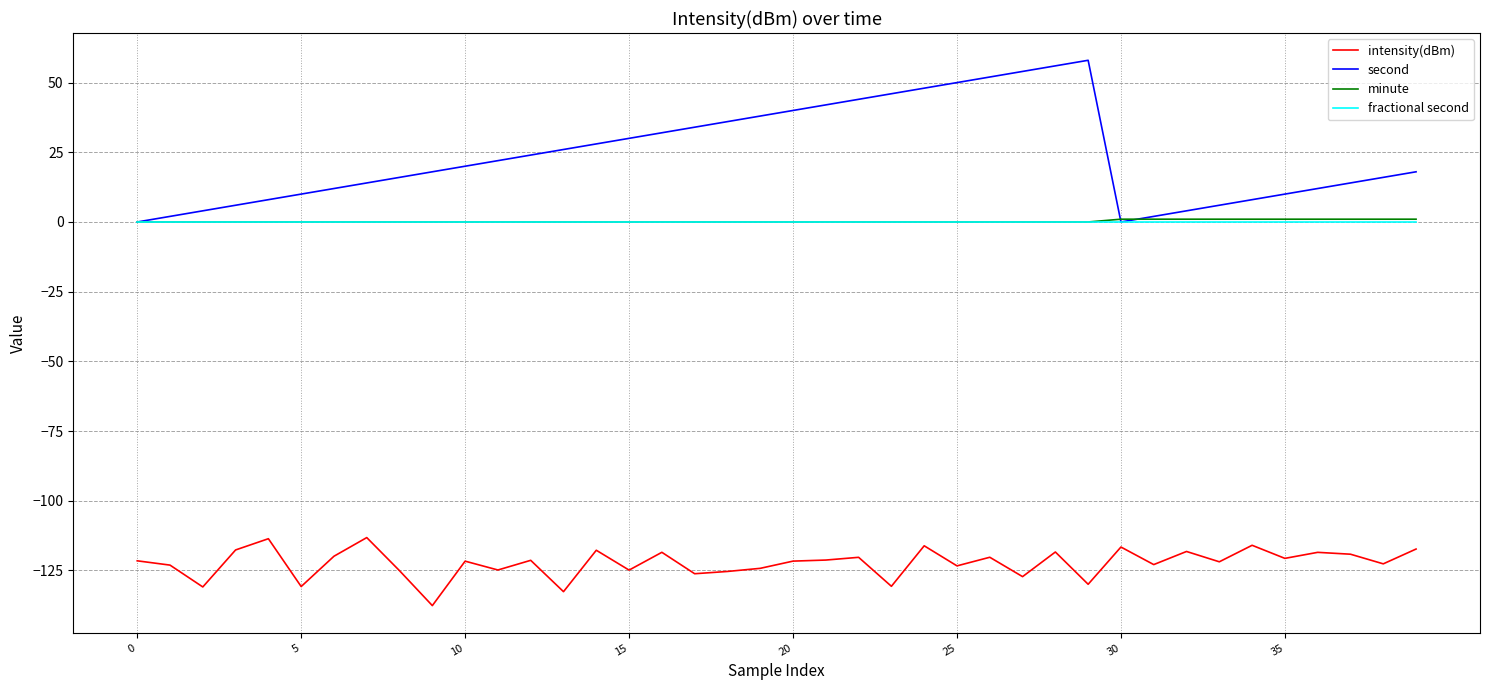

True or false: minute and intensity(dBm) intersect in this chart.

False